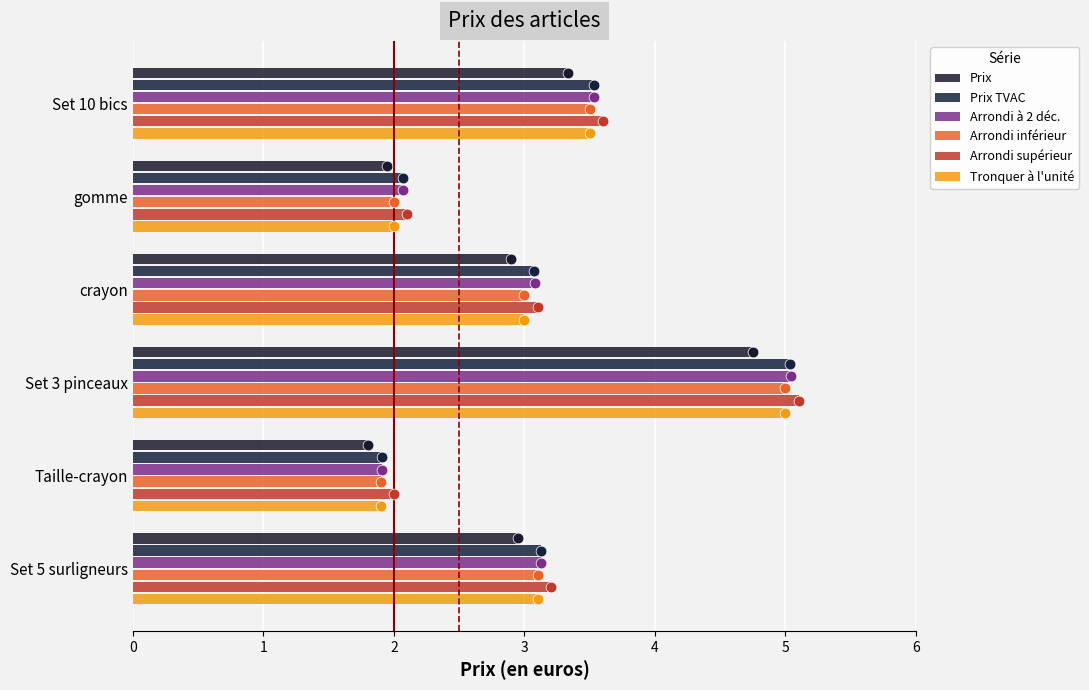

At which category is the sum across all series the highest?

Set 3 pinceaux